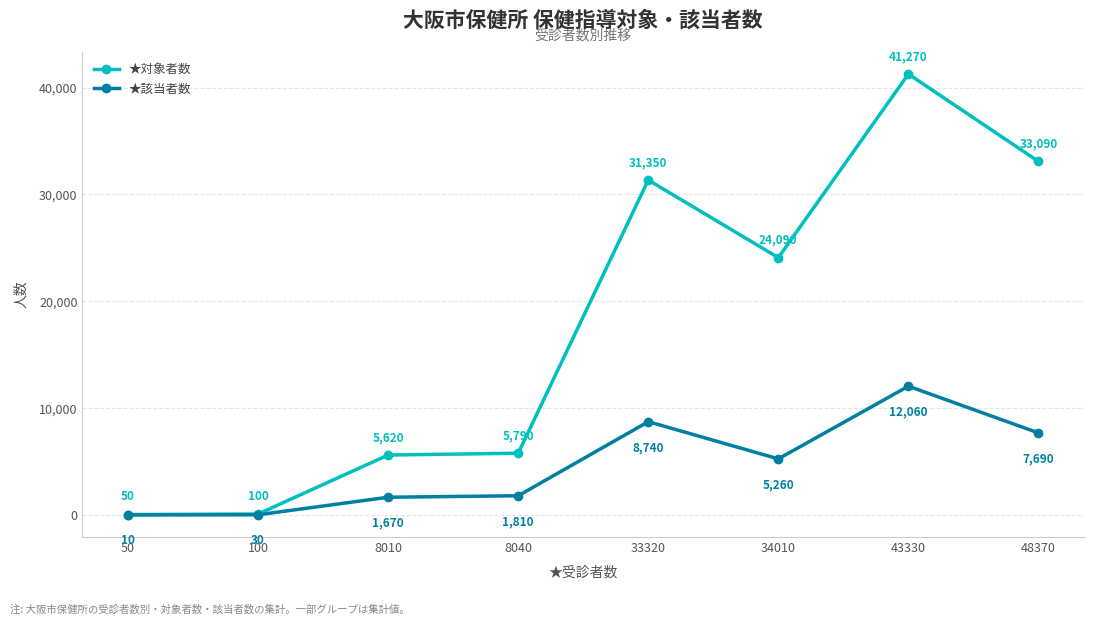

True or false: ★該当者数 has a value of 1299 at 34010.

False